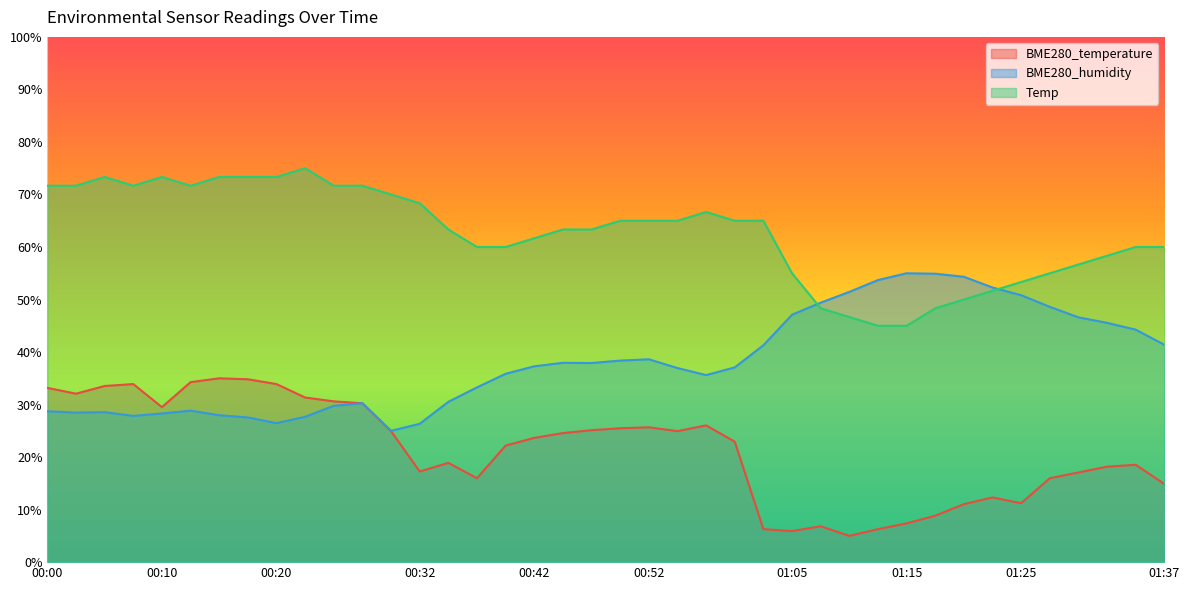

In Temp, how many points are higher than both neighbors (excluding endpoints)?

4